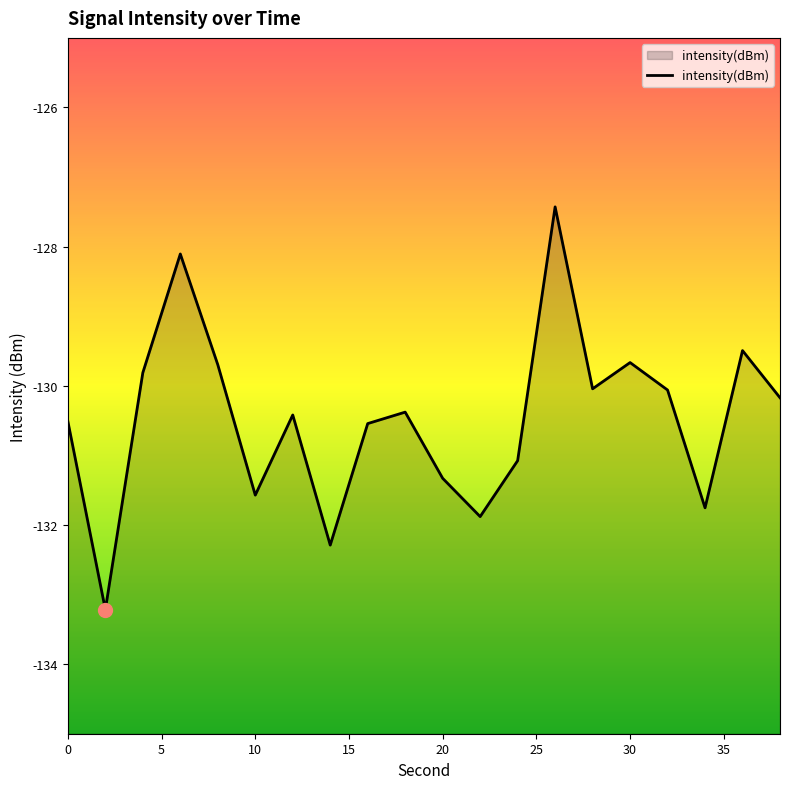

At which category does the data reach its first local peak?

6